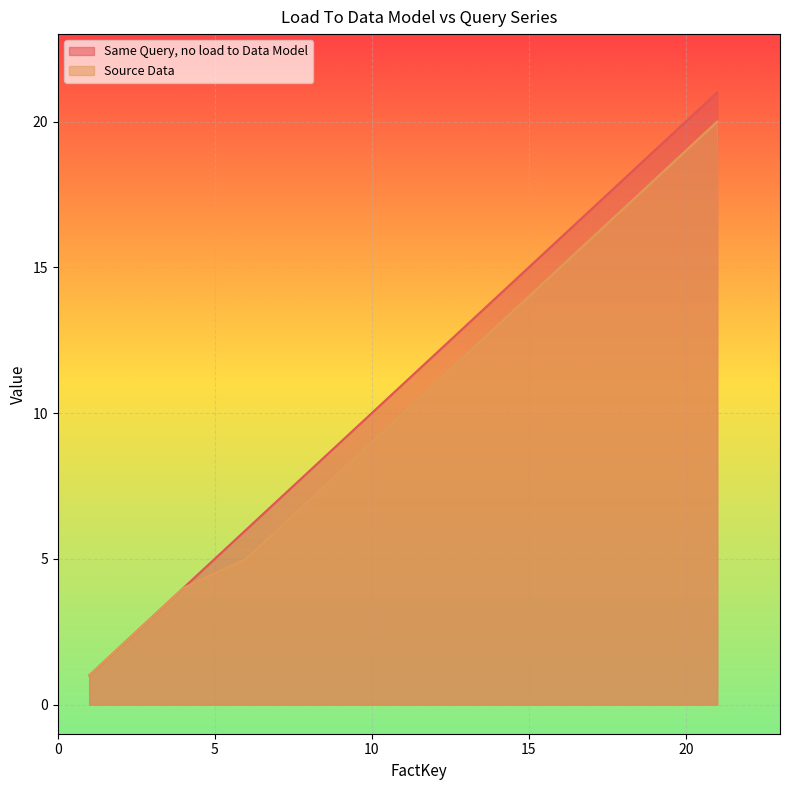

What is the maximum value shown in the chart?

21